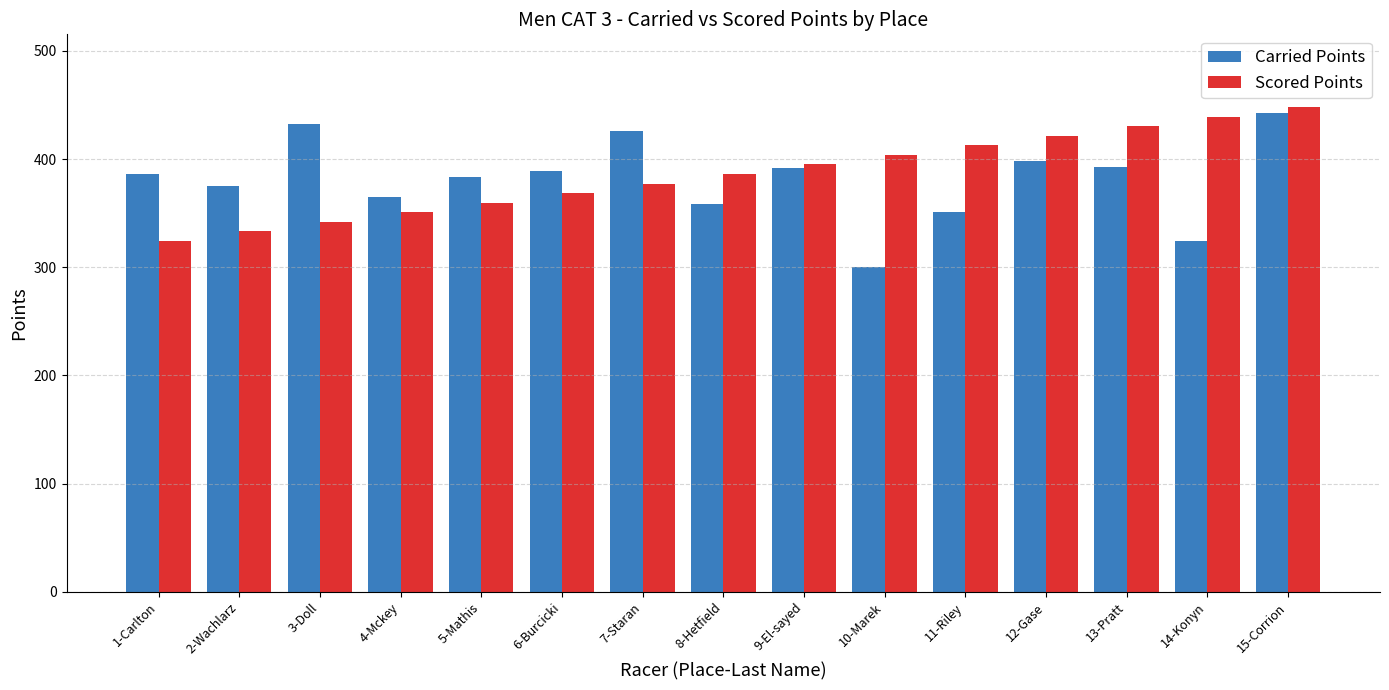

Which label corresponds to the smallest value in the chart?

10-Marek